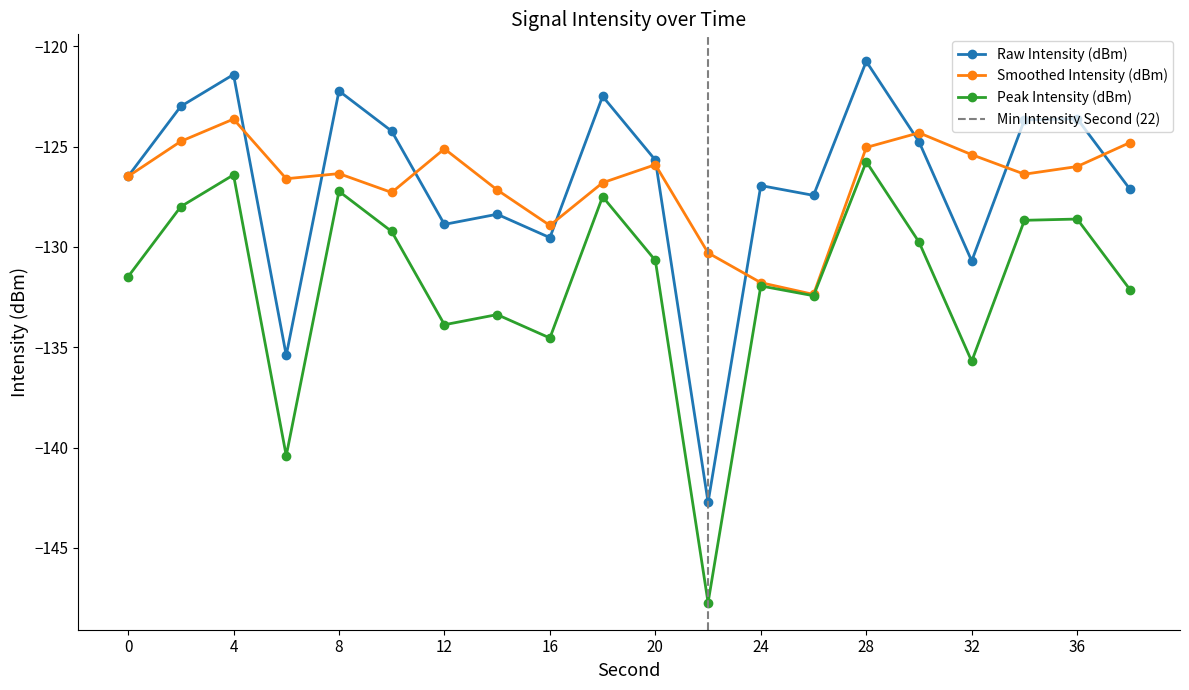

True or false: minute and intensity(dBm) cross at least once.

False